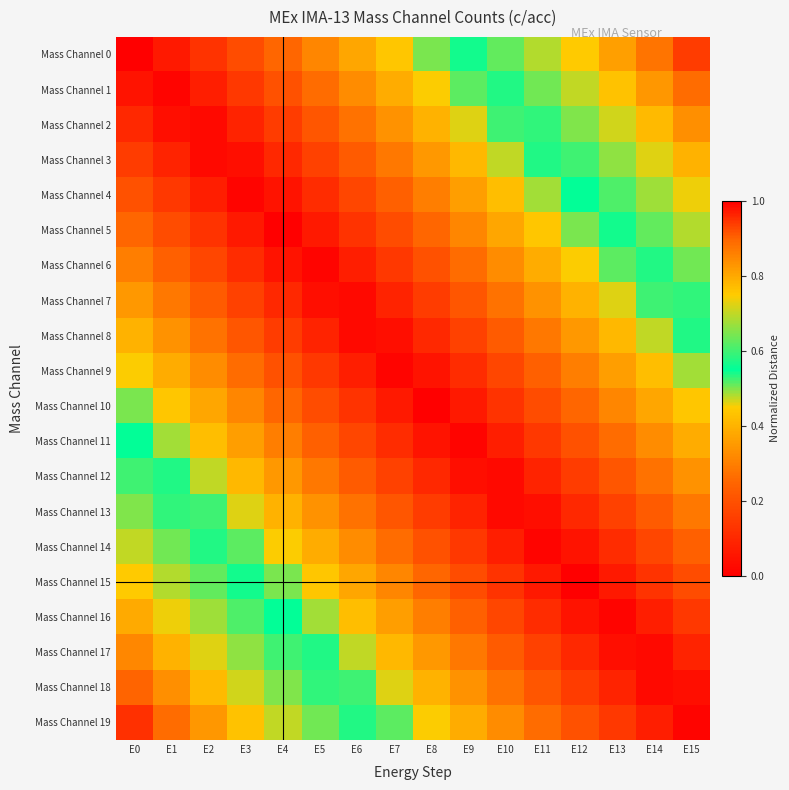

Between E4 and E15, which is larger?

E15